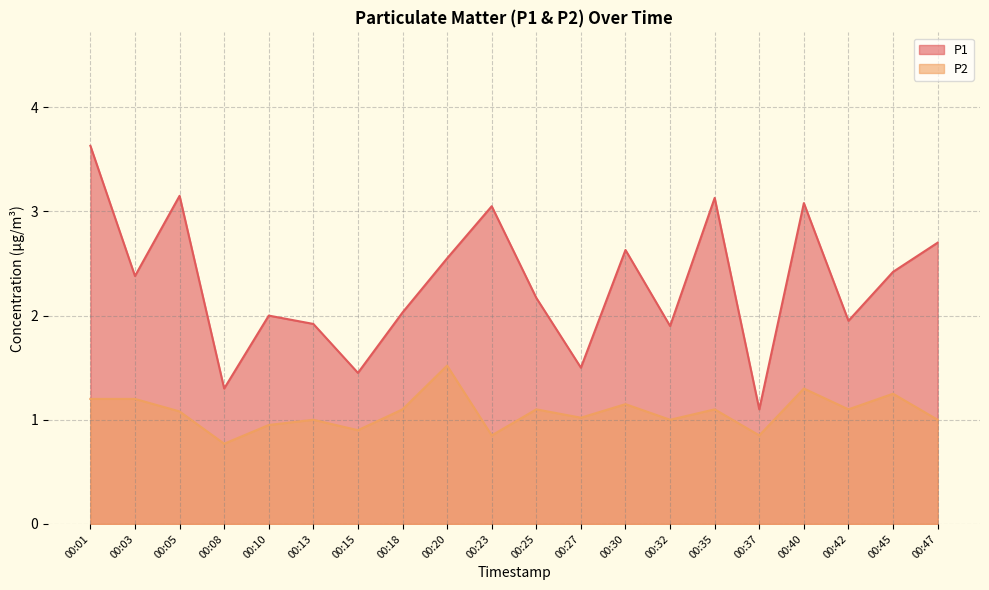

What is the maximum value for P2?

1.5